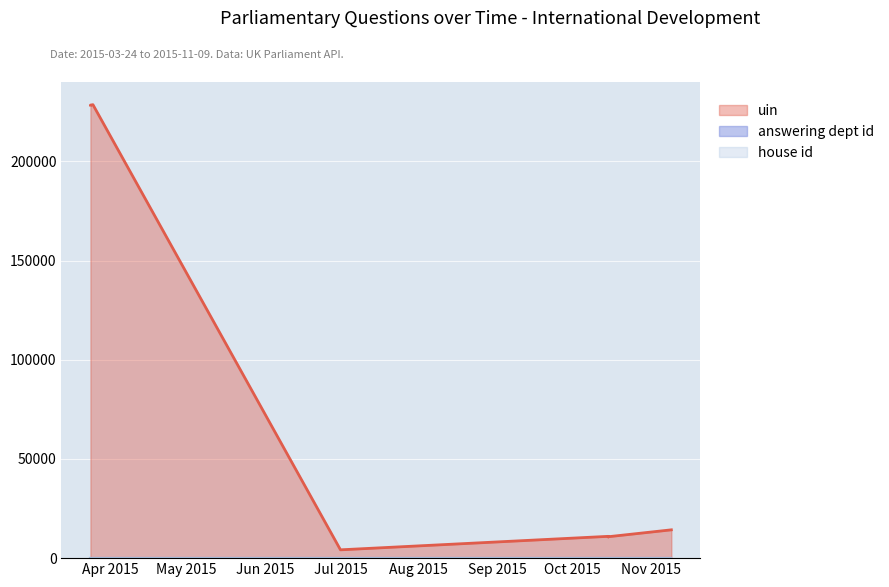

True or false: uin and answering dept id cross at least once.

False